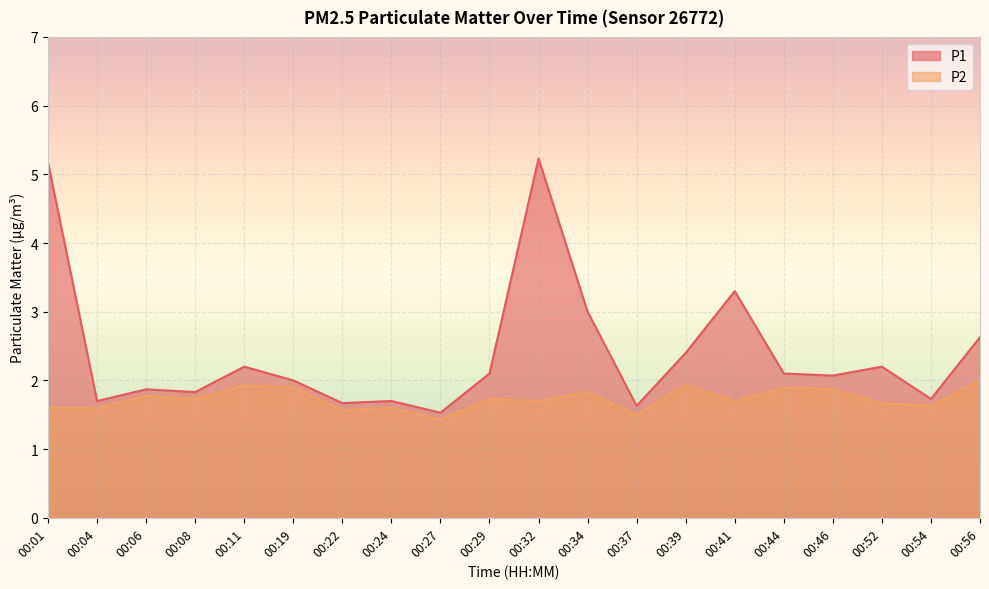

Which category has the highest value across all series?

00:32